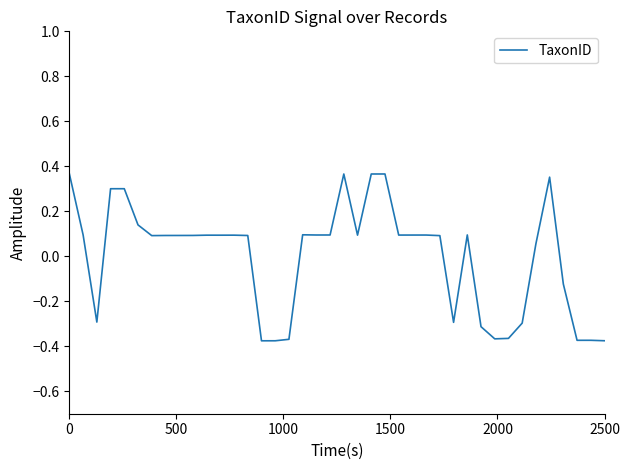

What is the difference between the maximum and minimum values?

0.7